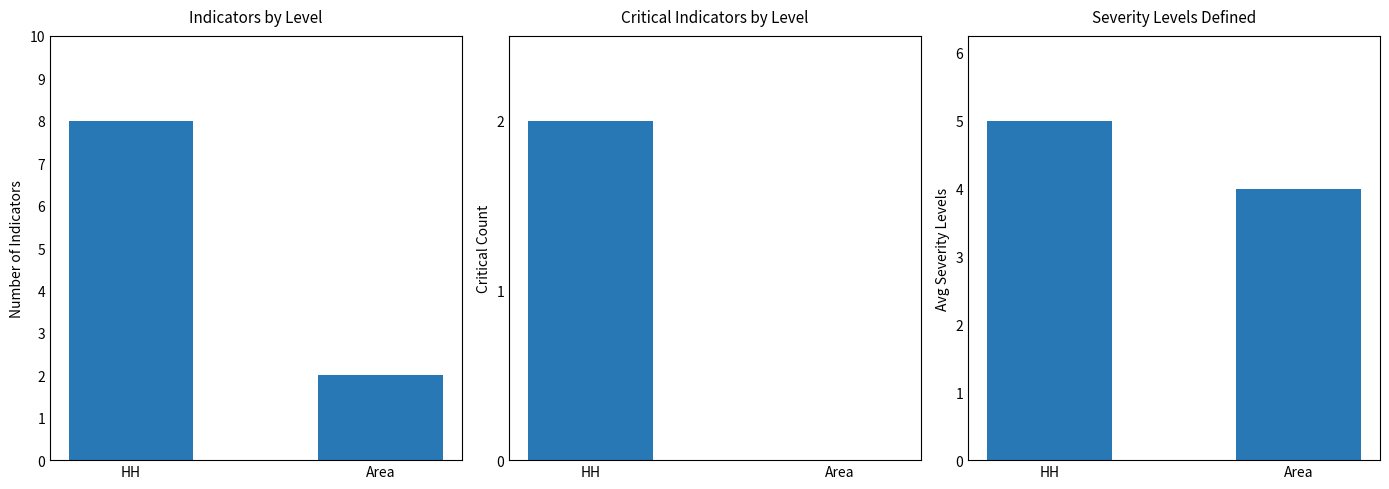

Reading left to right, list all the values displayed in this chart.

Indicators by Level: HH=8	Area=2
Critical Indicators by Level: HH=2	Area=0
Severity Levels Defined: HH=5	Area=4